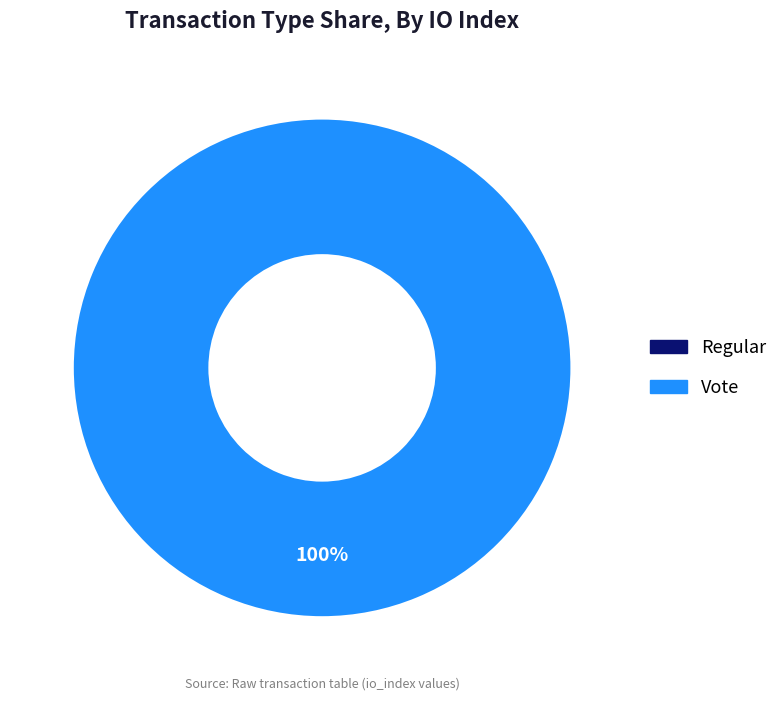

Do Regular and Vote together represent more than half of the pie?

Yes